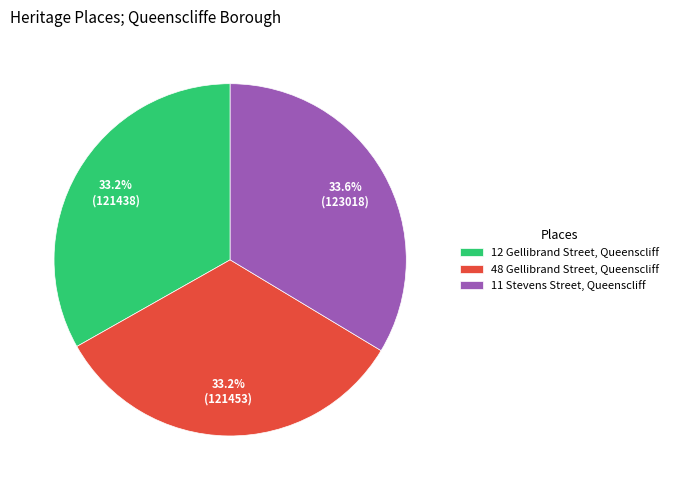

What is the ratio of the value at 11 Stevens Street, Queenscliff to the value at 12 Gellibrand Street, Queenscliff?

1.0